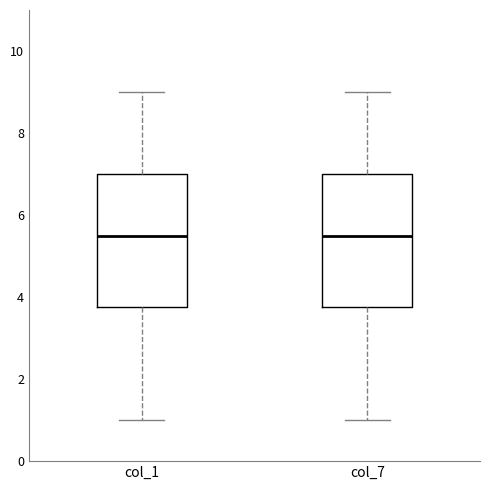

Where is the lower edge of the box for col_7 on the y-axis? The values are not printed on the chart, so give them approximately, as read against the axis.

3.8